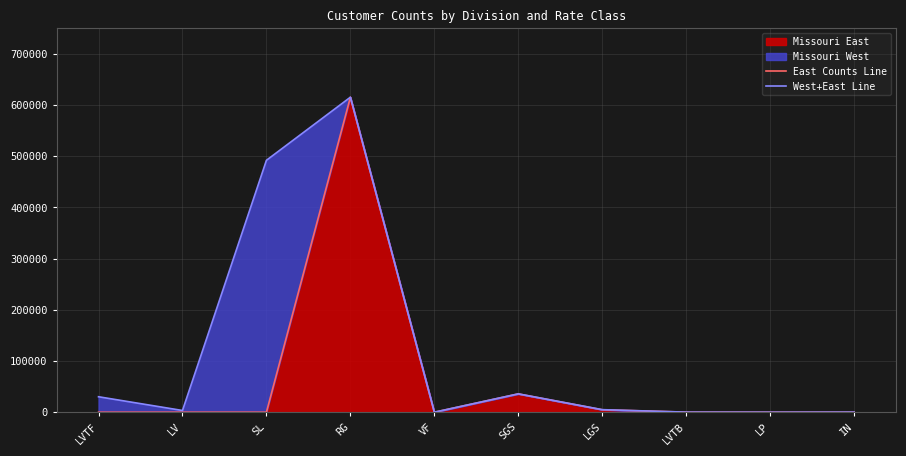

Where is West+East Line nearest to the value 307631?

SL